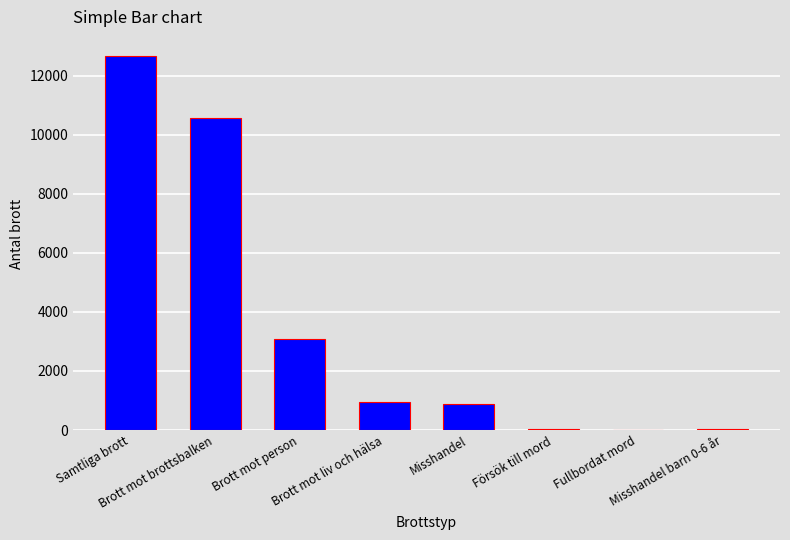

What is the sum of all values?

28193